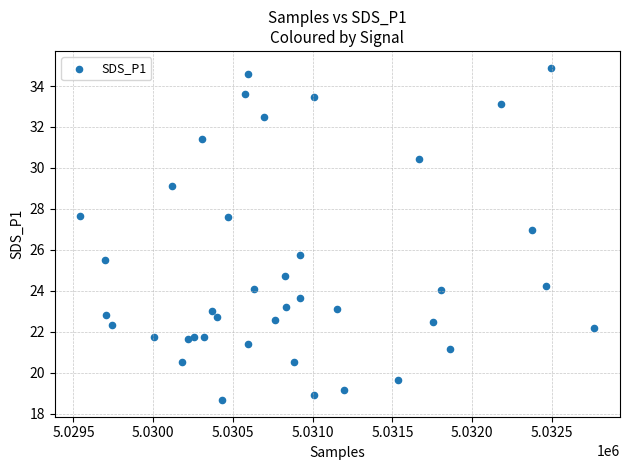

What Y value in the scatter plot is closest to 26?

25.7